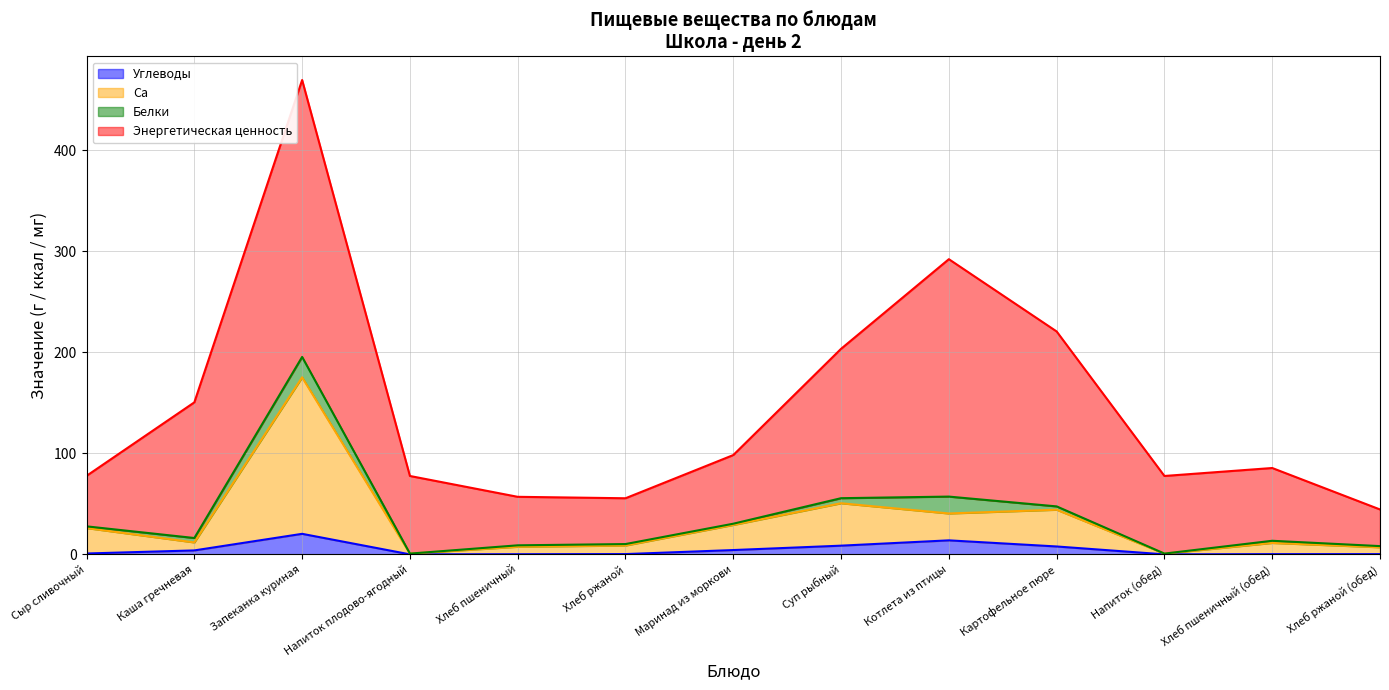

What are all the series names shown in the legend?

Углеводы, Ca, Белки, Энергетическая ценность